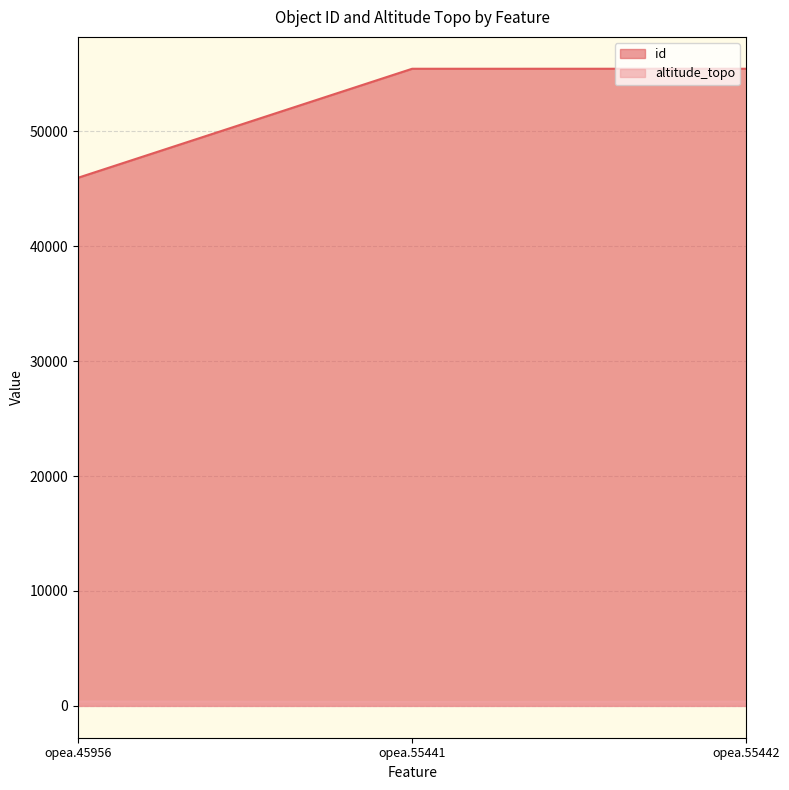

List the series in order of their peak value, highest first.

id, altitude_topo